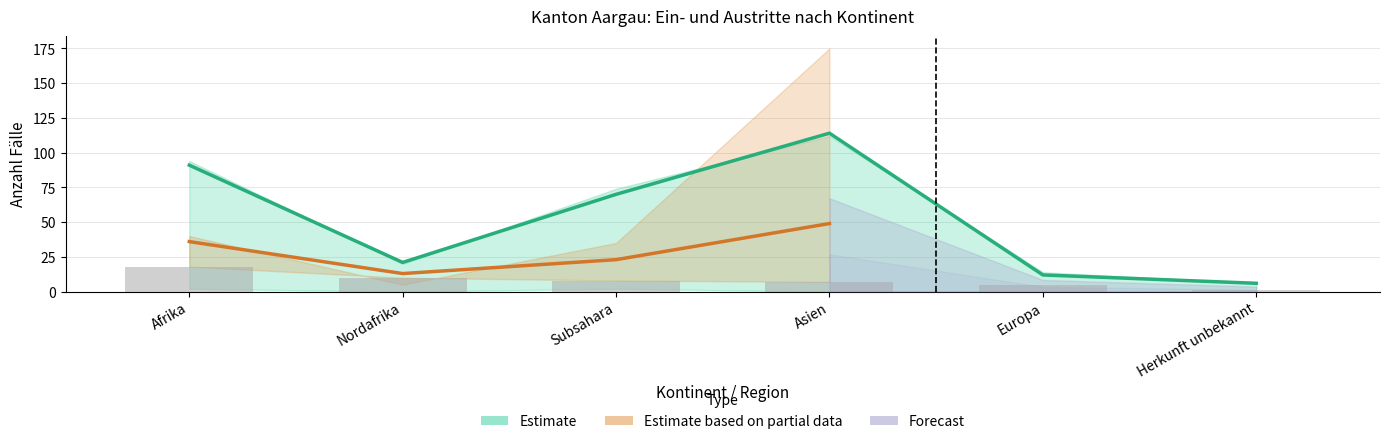

Which category has the highest value across all series?

Asien